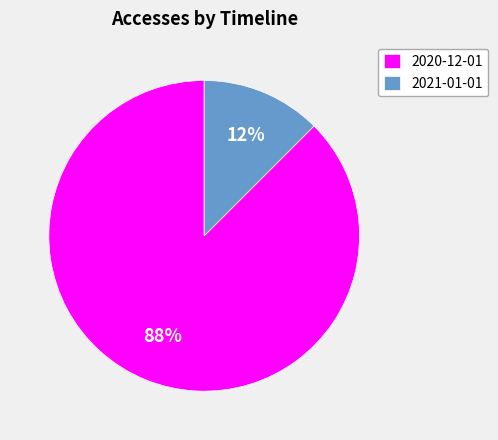

How many segments does this pie chart have?

2